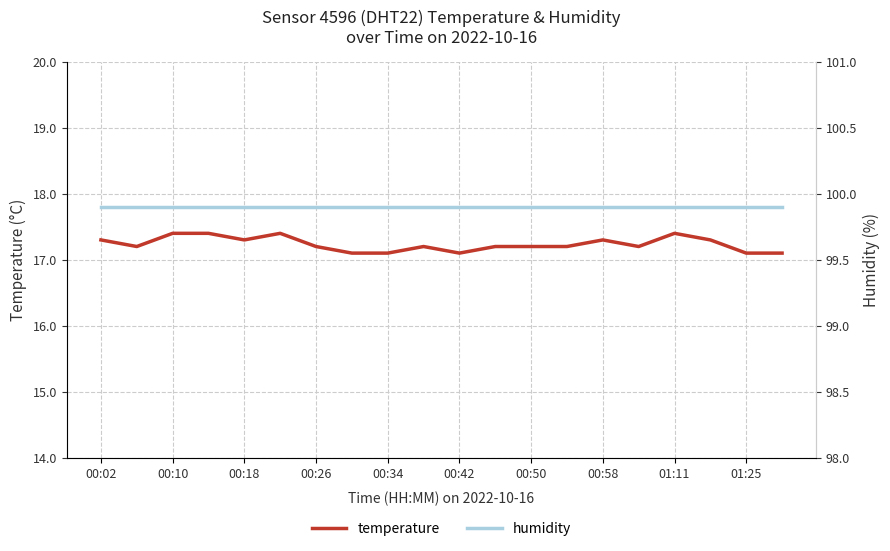

How many lines are shown in the chart?

2